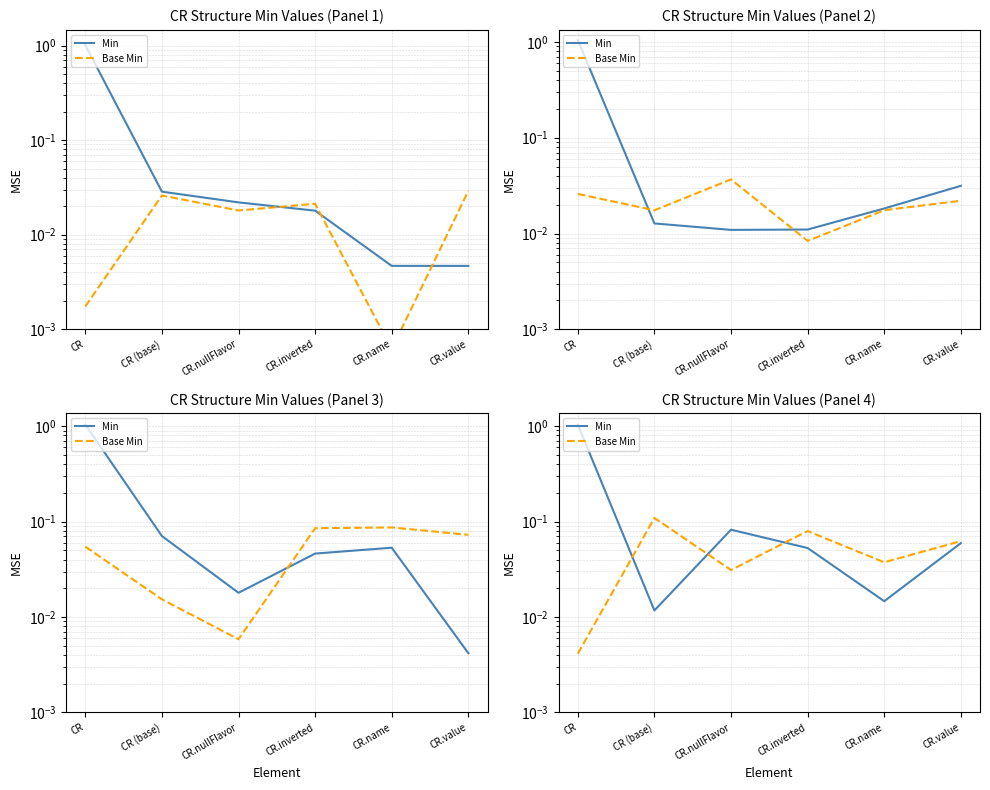

Which series ends up on top after the final intersection of Min and Base Min?

Base Min